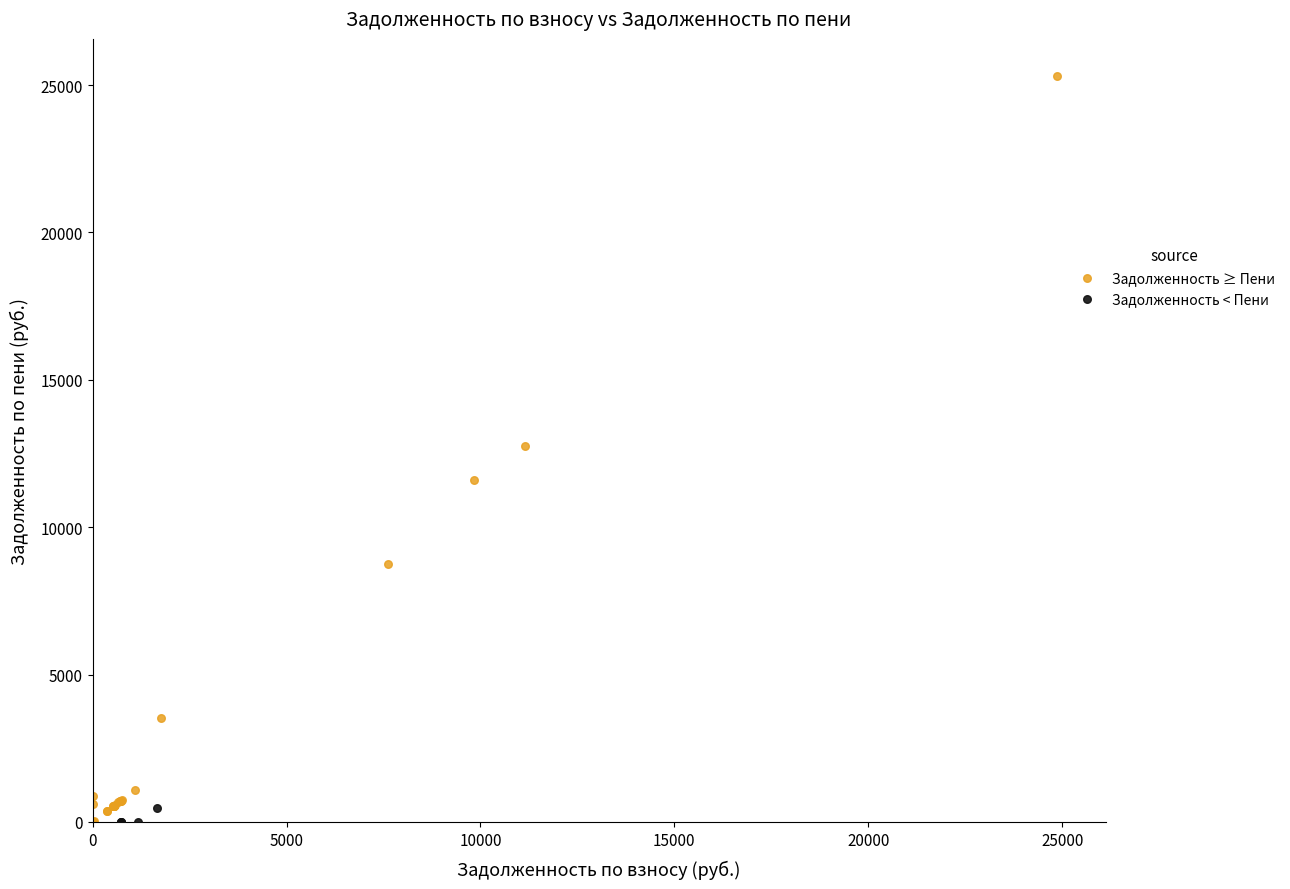

Which series has the widest spread of Y values?

Задолженность ≥ Пени